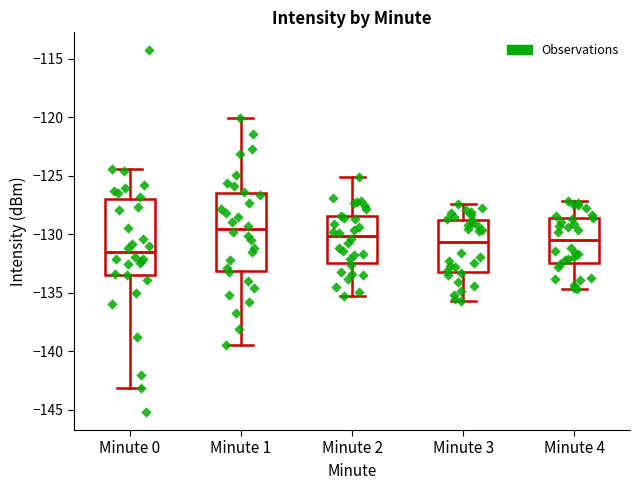

Which box's median line is the highest?

Minute 1